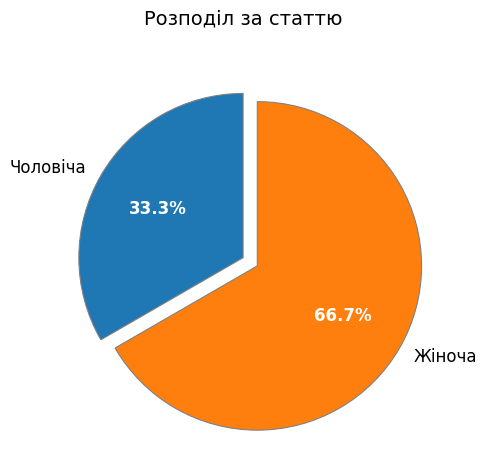

How many segments does this pie chart have?

2